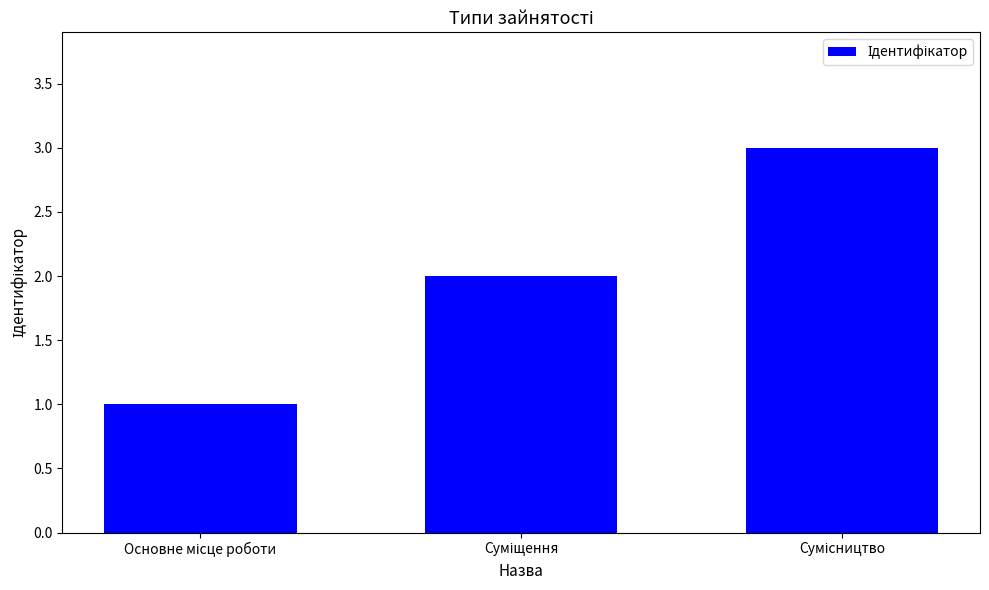

What is the sum of all values?

6